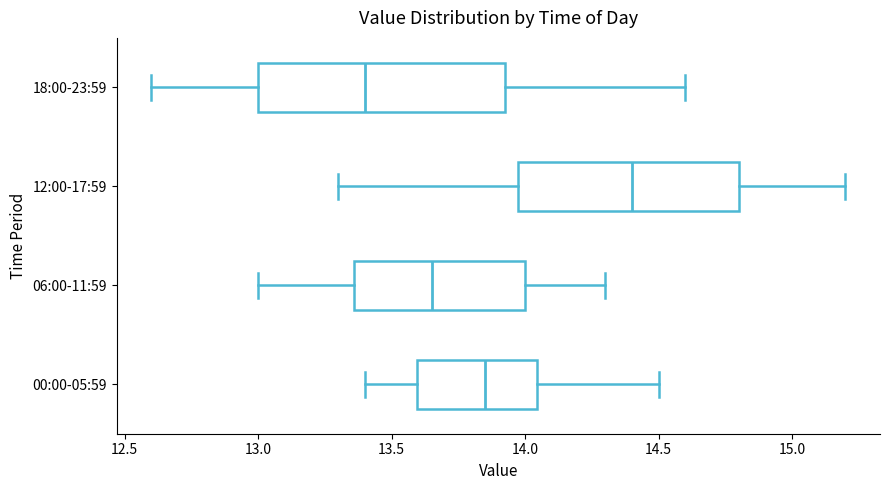

Reading bottom to top, transcribe this box plot: for each box, give where its median line is, the range the box spans, and where its two whiskers end, as read against the x-axis. The values are not printed on the chart, so give them approximately, as read against the axis.

00:00-05:59: median 13.85, box 13.60 to 14.05, whiskers 13.40 to 14.50
06:00-11:59: median 13.65, box 13.35 to 14.00, whiskers 13.00 to 14.30
12:00-17:59: median 14.40, box 14.00 to 14.80, whiskers 13.30 to 15.20
18:00-23:59: median 13.40, box 13.00 to 13.95, whiskers 12.60 to 14.60